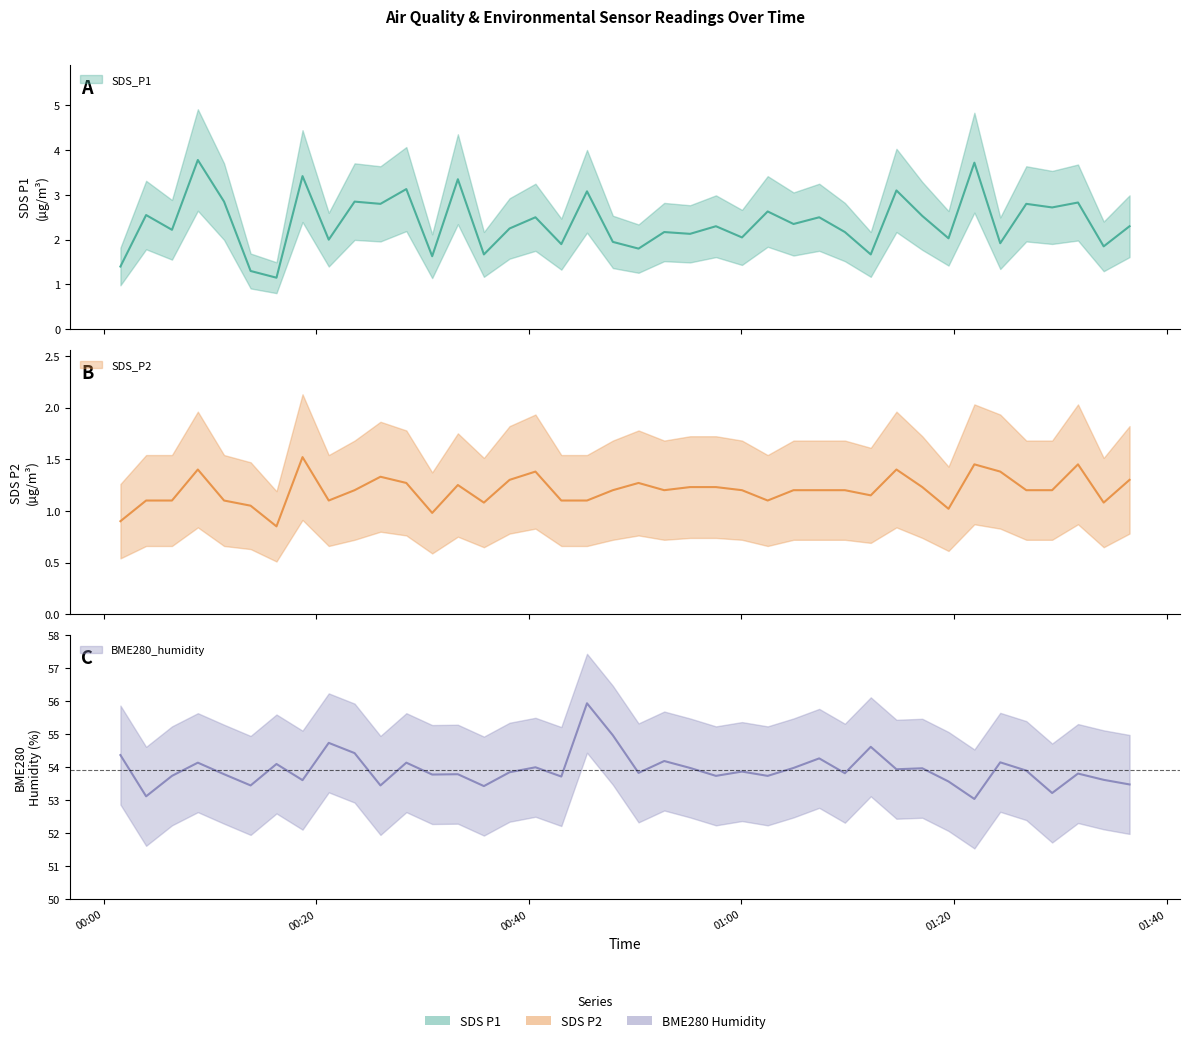

List the labels in order of SDS_P1 value, largest first.

2020/12/26 00:08:51, 2020/12/26 01:21:55, 2020/12/26 00:18:42, 2020/12/26 00:33:19, 2020/12/26 00:28:28, 2020/12/26 01:14:35, 2020/12/26 00:45:28, 2020/12/26 00:11:19, 2020/12/26 00:23:36, 2020/12/26 01:31:40, 2020/12/26 00:26:02, 2020/12/26 01:26:48, 2020/12/26 01:29:14, 2020/12/26 01:02:28, 2020/12/26 00:03:59, 2020/12/26 01:17:01, 2020/12/26 00:40:37, 2020/12/26 01:07:19, 2020/12/26 01:04:54, 2020/12/26 00:57:36, 2020/12/26 01:36:31, 2020/12/26 00:38:11, 2020/12/26 00:06:25, 2020/12/26 00:52:44, 2020/12/26 01:09:44, 2020/12/26 00:55:10, 2020/12/26 01:00:03, 2020/12/26 01:19:29, 2020/12/26 00:21:10, 2020/12/26 00:47:54, 2020/12/26 01:24:21, 2020/12/26 00:43:03, 2020/12/26 01:34:05, 2020/12/26 00:50:19, 2020/12/26 00:35:46, 2020/12/26 01:12:10, 2020/12/26 00:30:54, 2020/12/26 00:01:34, 2020/12/26 00:13:49, 2020/12/26 00:16:15